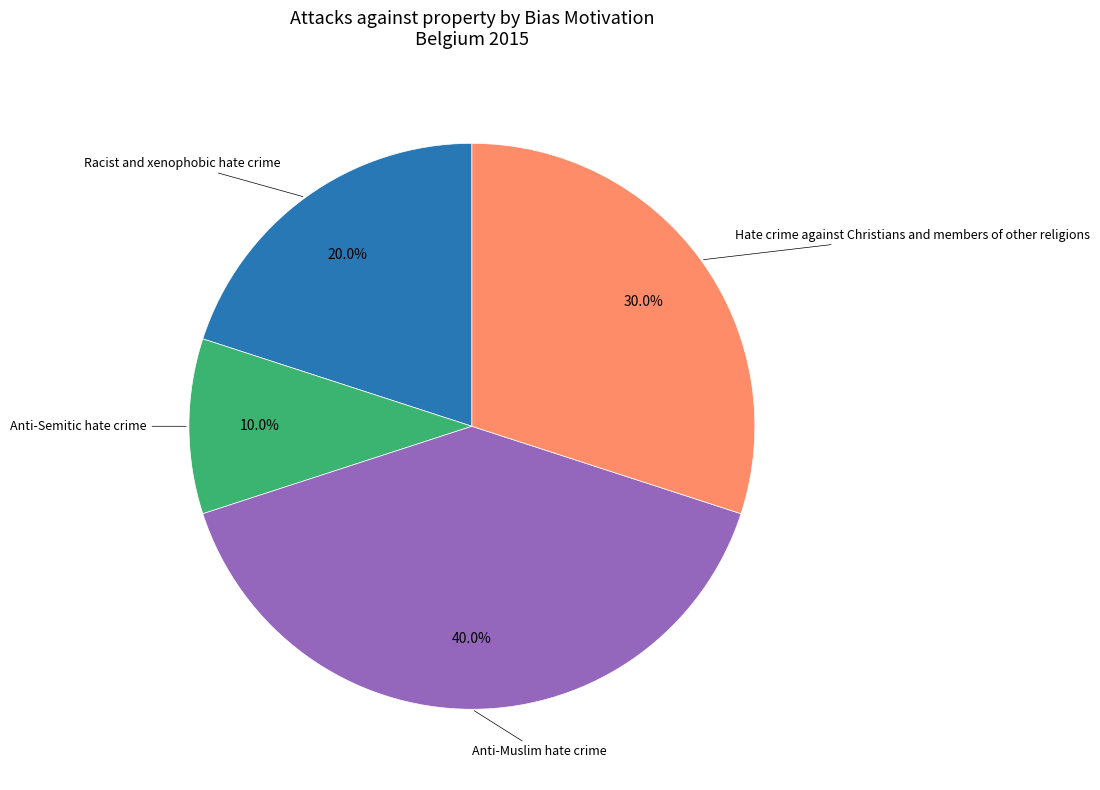

Is there a majority slice in this chart?

No